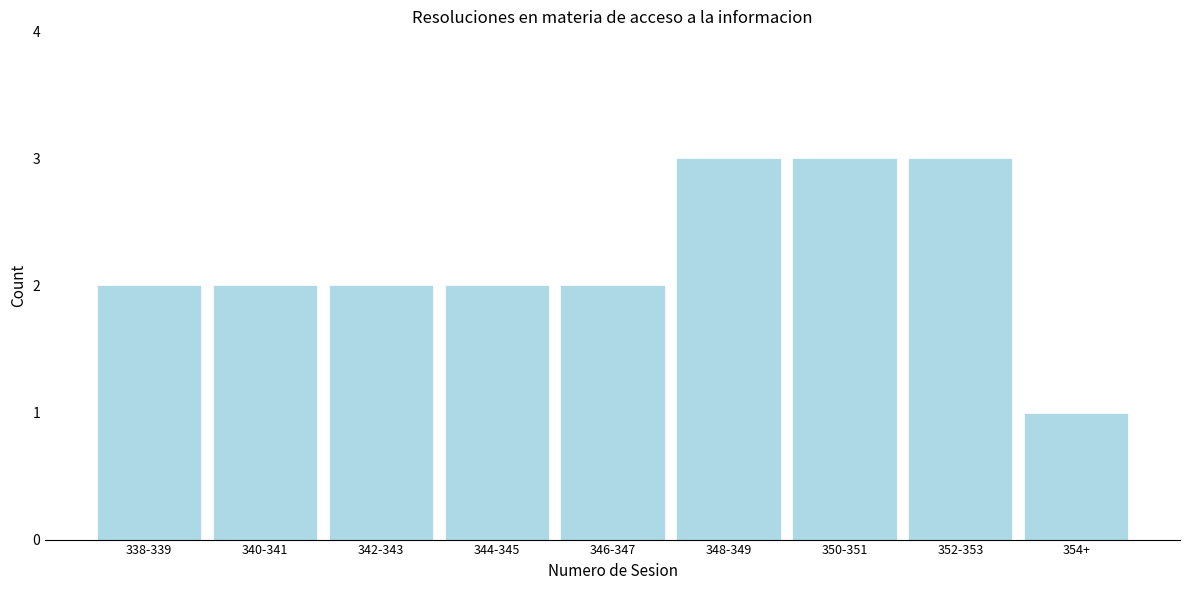

Reading left to right, list all the values displayed in this chart.

338-339=2	340-341=2	342-343=2	344-345=2	346-347=2	348-349=3	350-351=3	352-353=3	354+=1